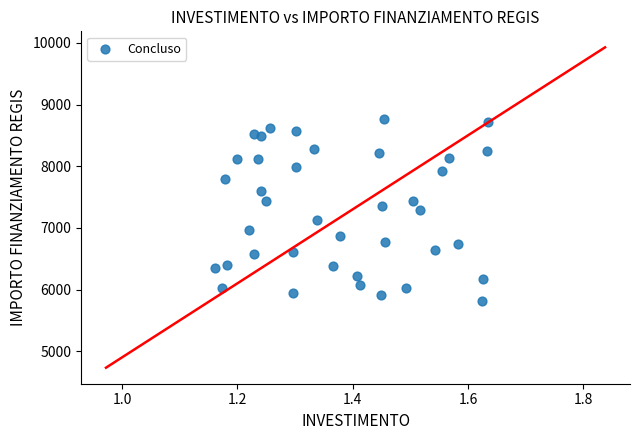

What is the range of Y values (max minus min)?

2944.1